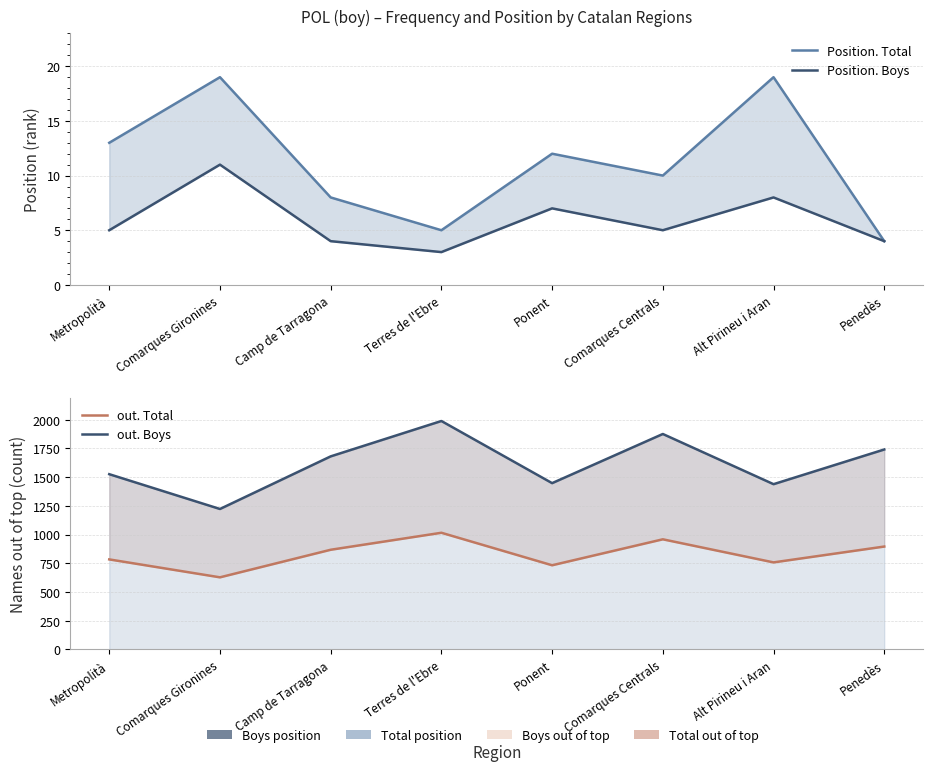

True or false: Position. Total has more than 1 points higher than both neighbors.

True